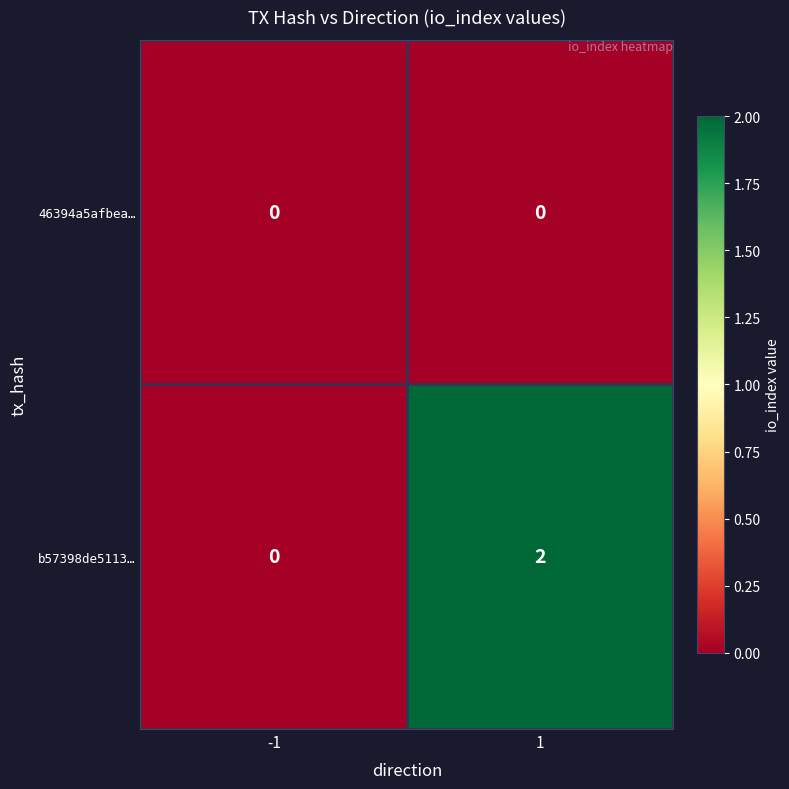

True or false: b57398de5113… has a value of 2 at 1.

True